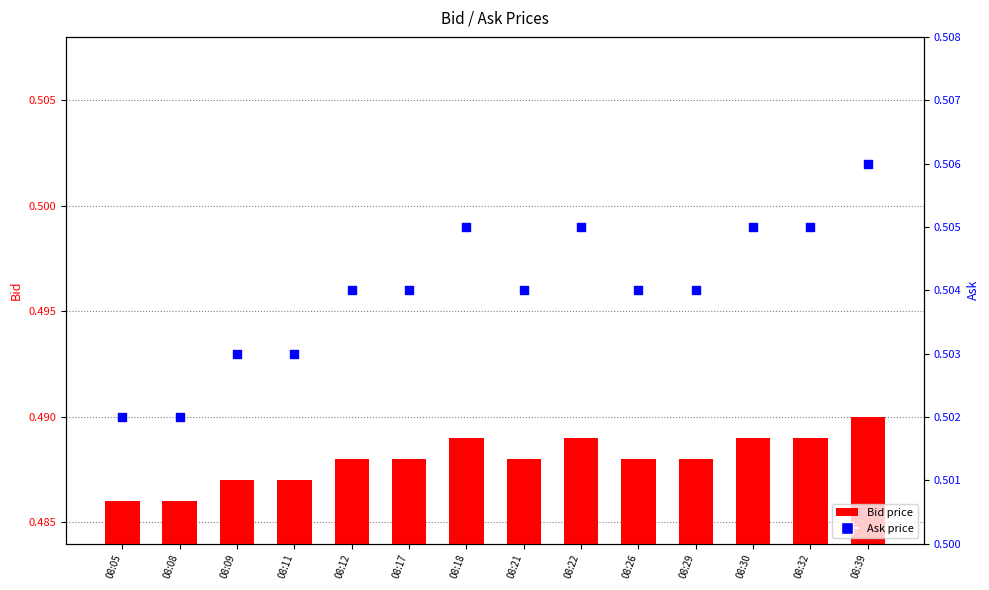

Which series reaches the maximum Y coordinate?

Ask